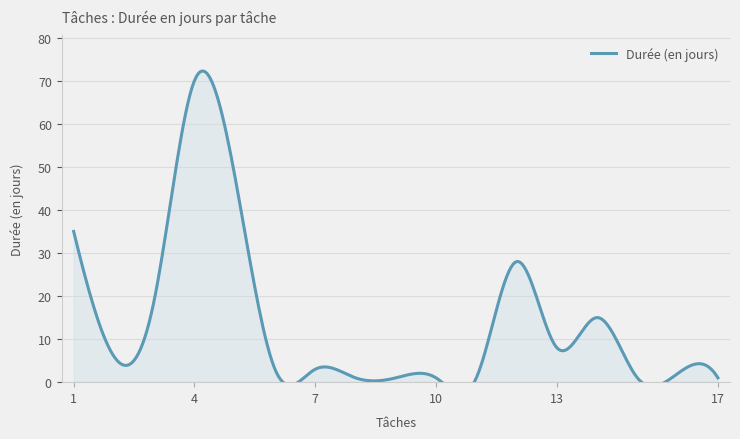

Where is the first local maximum?

4